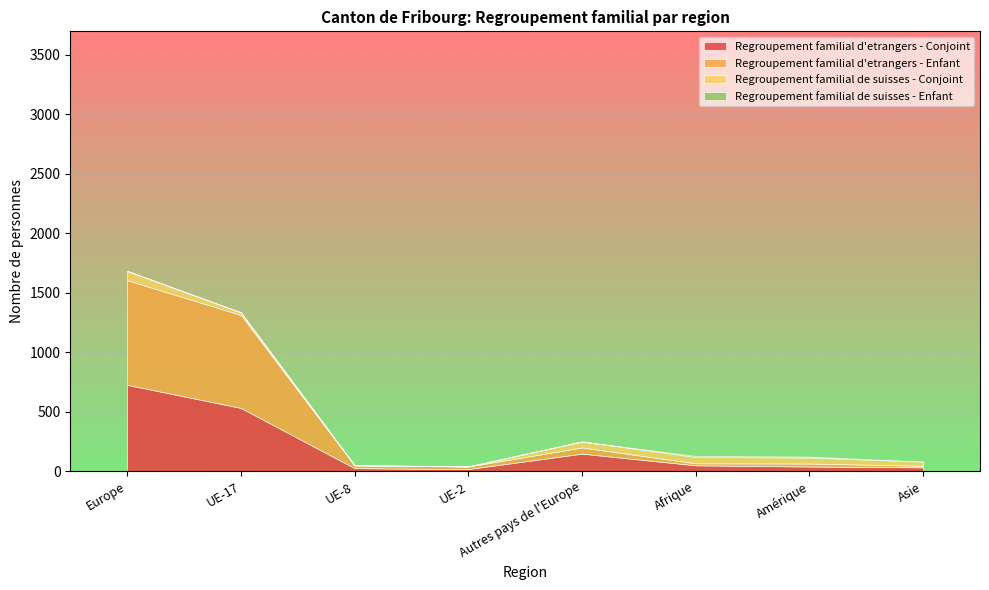

Reading right to left, list all the values displayed in this chart.

Regroupement familial d'etrangers - Conjoint: Asie=33	Amérique=40	Afrique=50	Autres pays de l'Europe=148	UE-2=19	UE-8=26	UE-17=532	Europe=726
Regroupement familial d'etrangers - Enfant: Asie=13	Amérique=25	Afrique=17	Autres pays de l'Europe=52	UE-2=21	UE-8=23	UE-17=781	Europe=879
Regroupement familial de suisses - Conjoint: Asie=35	Amérique=51	Afrique=53	Autres pays de l'Europe=50	UE-2=1	UE-8=2	UE-17=21	Europe=77
Regroupement familial de suisses - Enfant: Asie=0	Amérique=7	Afrique=9	Autres pays de l'Europe=0	UE-2=0	UE-8=0	UE-17=2	Europe=2